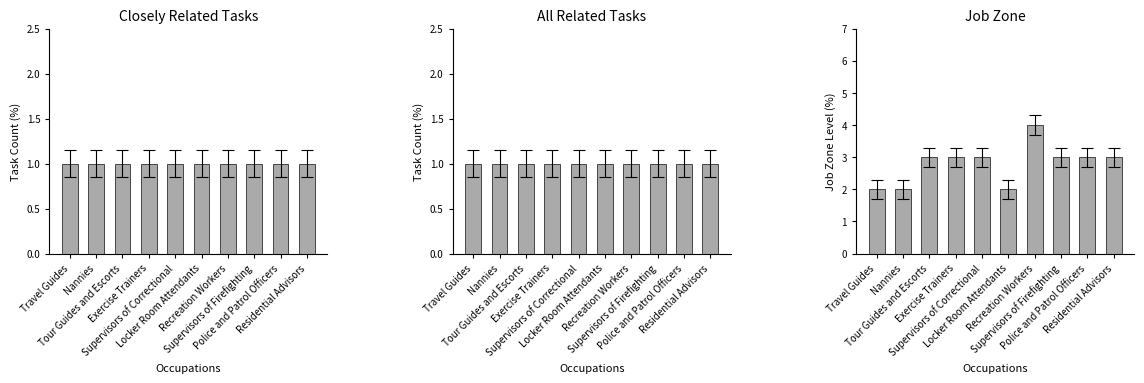

At which category is the sum across all series the highest?

Recreation Workers